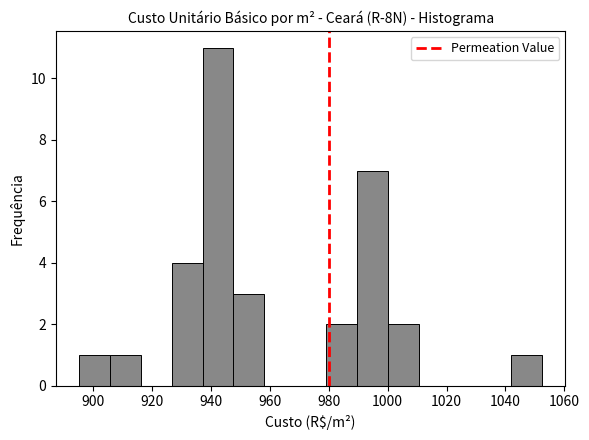

Reading left to right, transcribe this chart: for each bar, give the range it covers on the x-axis and its height. Neither the bar edges nor the heights are printed on the chart, so give them approximately, as read against the axes.

896 to 906: 1
906 to 916: 1
916 to 926: 0
926 to 938: 4
938 to 948: 11
948 to 958: 3
958 to 968: 0
968 to 980: 0
980 to 990: 2
990 to 1000: 7
1000 to 1010: 2
1010 to 1022: 0
1022 to 1032: 0
1032 to 1042: 0
1042 to 1052: 1